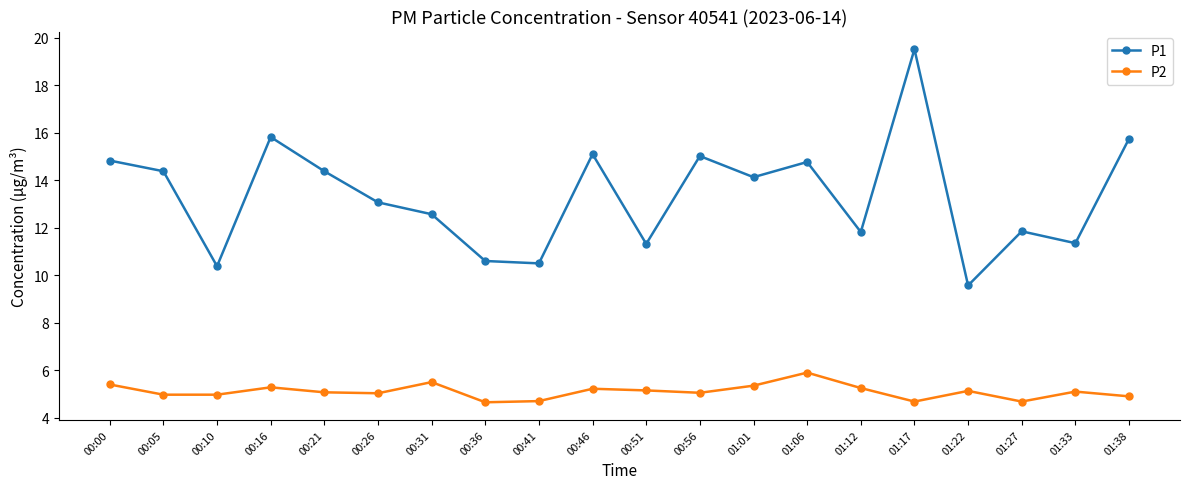

True or false: P1 and P2 cross at least once.

False